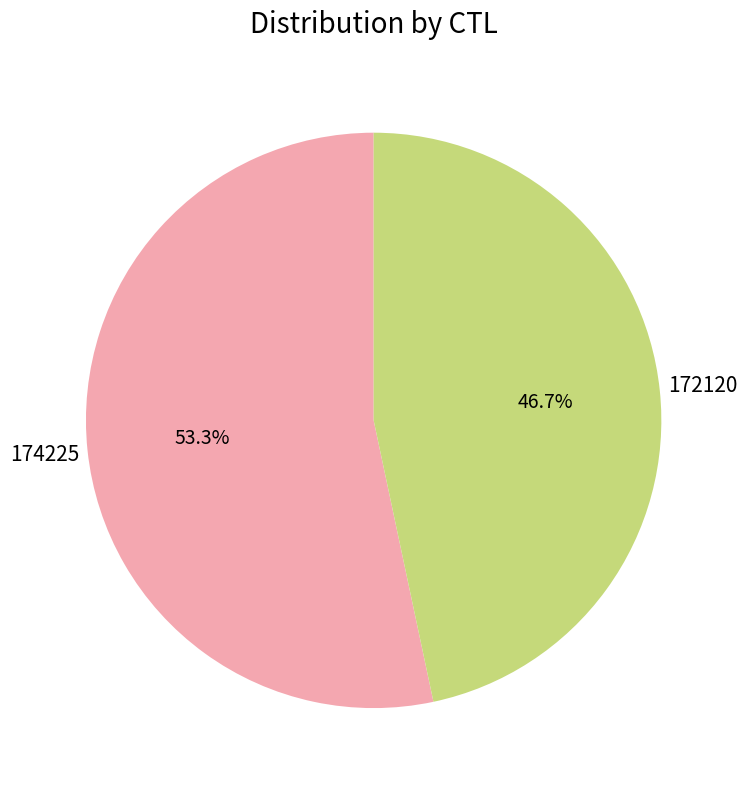

To the nearest percent, what is the difference between the largest and smallest slice percentages?

7%